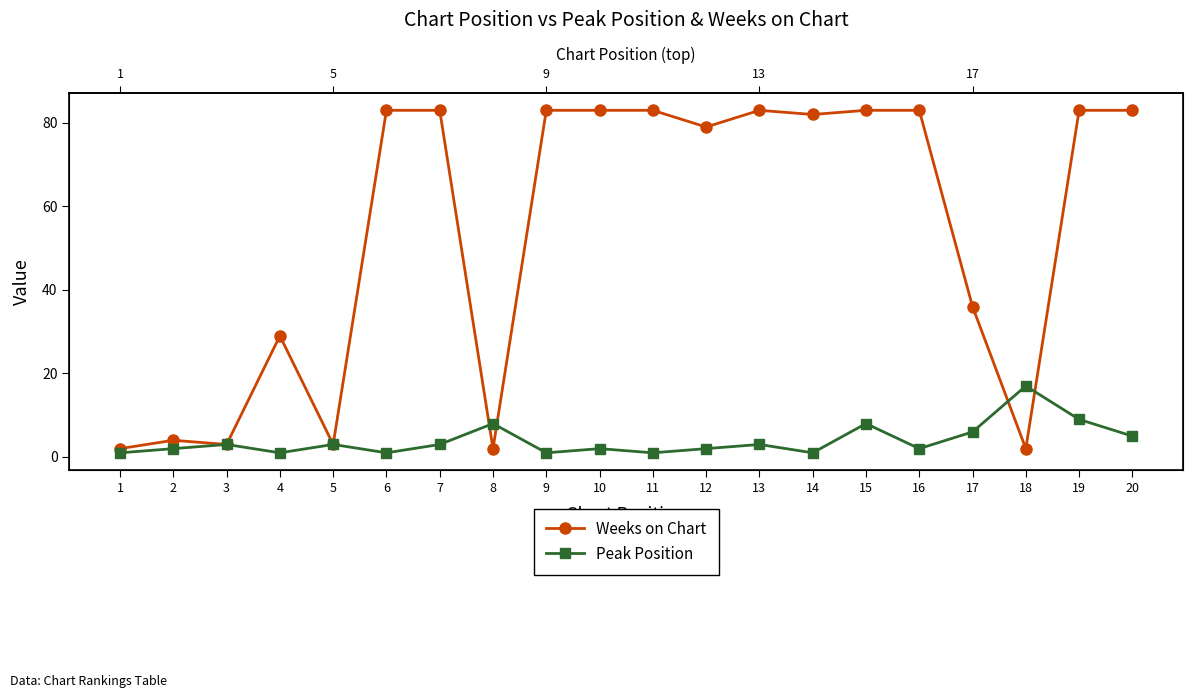

Reading left to right, extract all data points from this chart.

Weeks on Chart: 2	4	3	29	3	83	83	2	83	83	83	79	83	82	83	83	36	2	83	83
Peak Position: 1	2	3	1	3	1	3	8	1	2	1	2	3	1	8	2	6	17	9	5